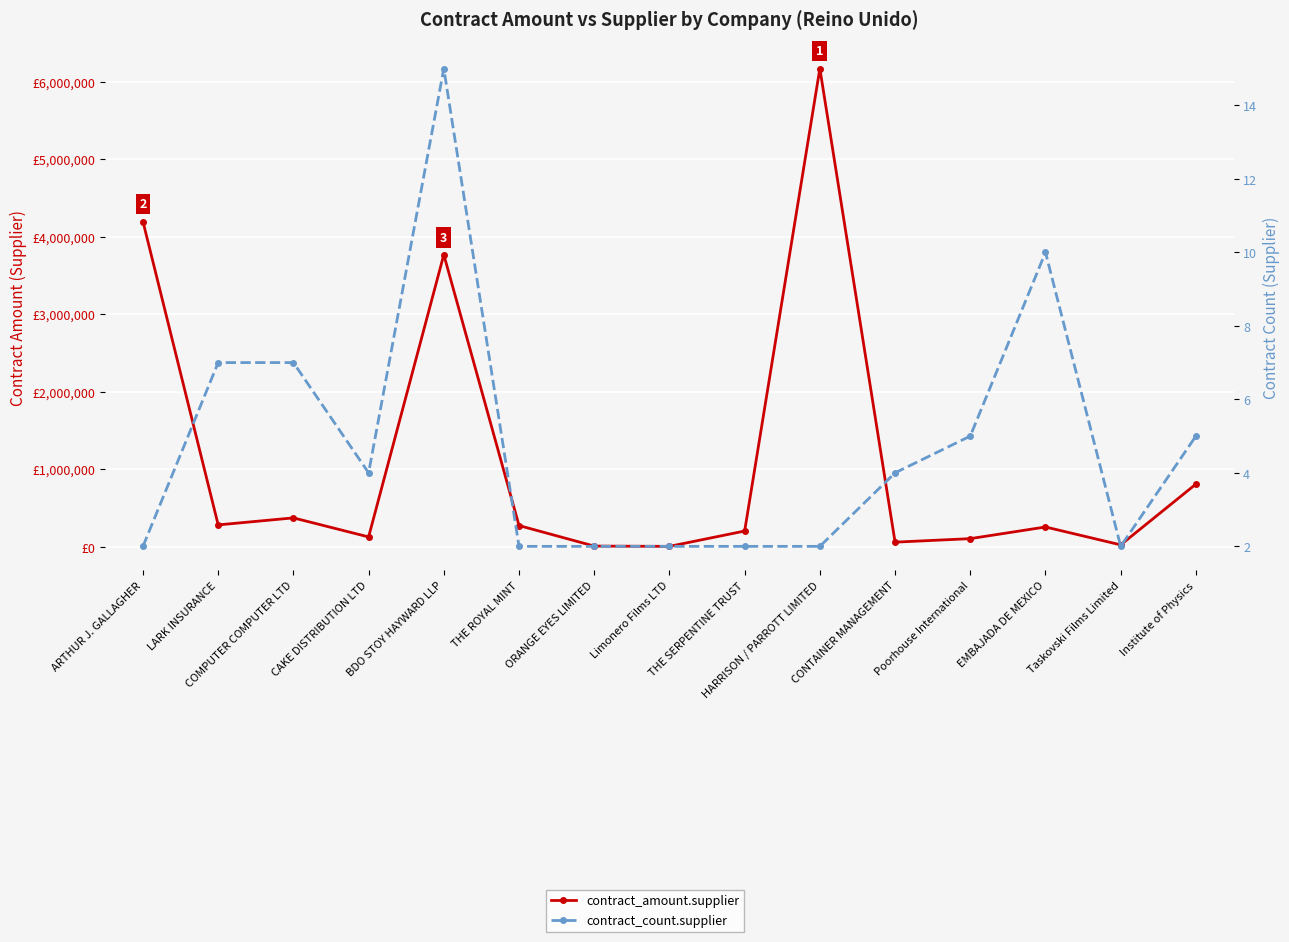

How many series are shown in this chart?

2